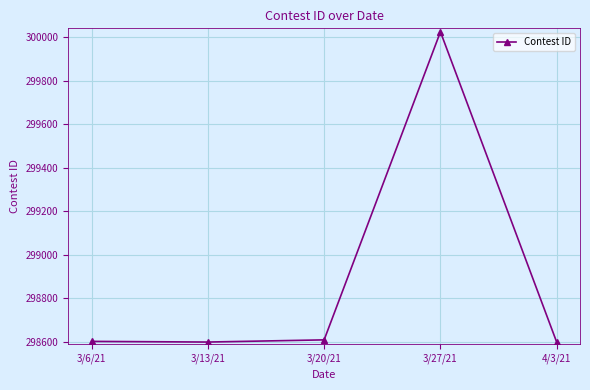

What position from the right is 3/20/21?

3